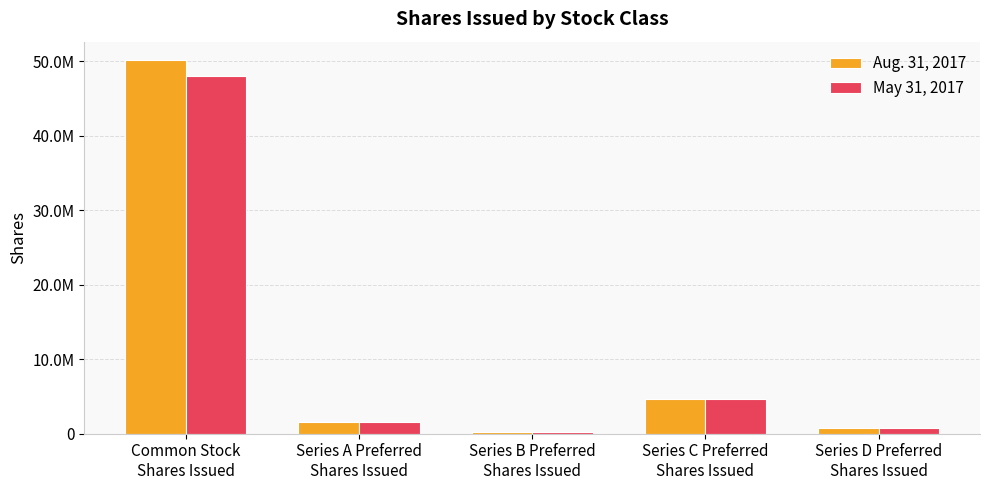

Which series has the widest spread of values?

Aug. 31, 2017